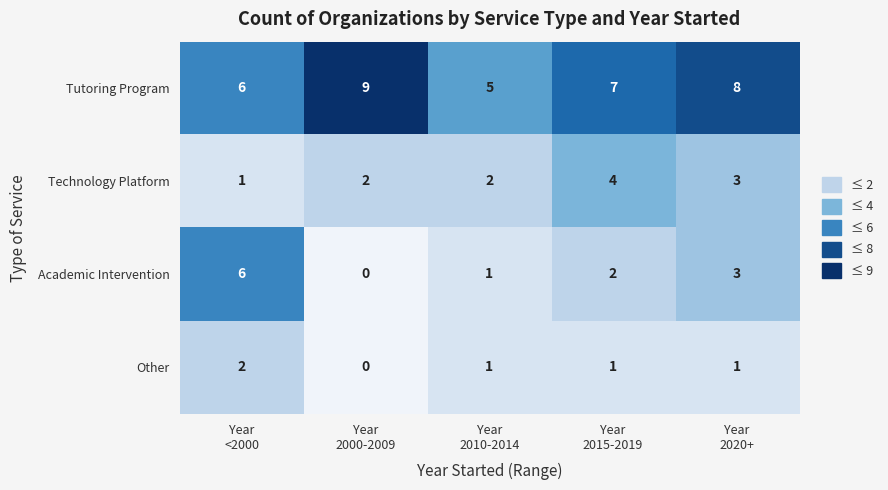

What is the sum of all Other values?

5